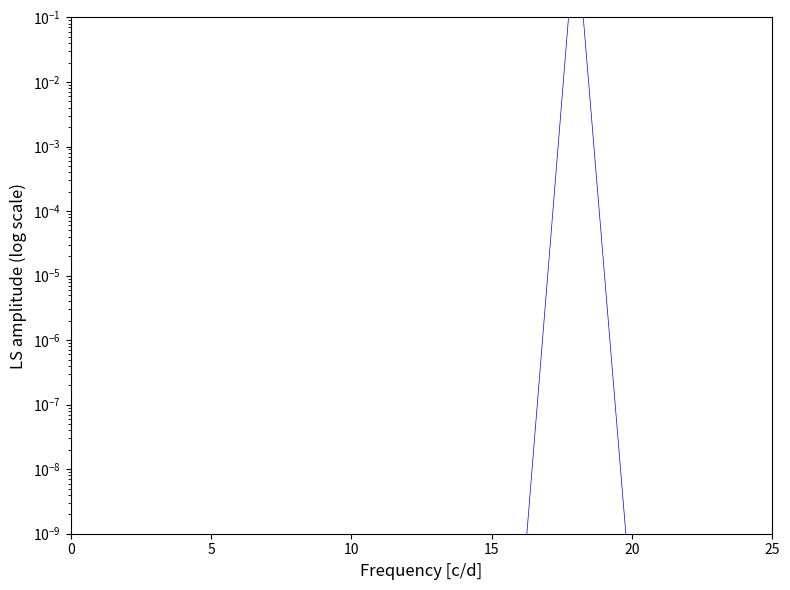

Does the chart display data point markers on the line(s)?

No